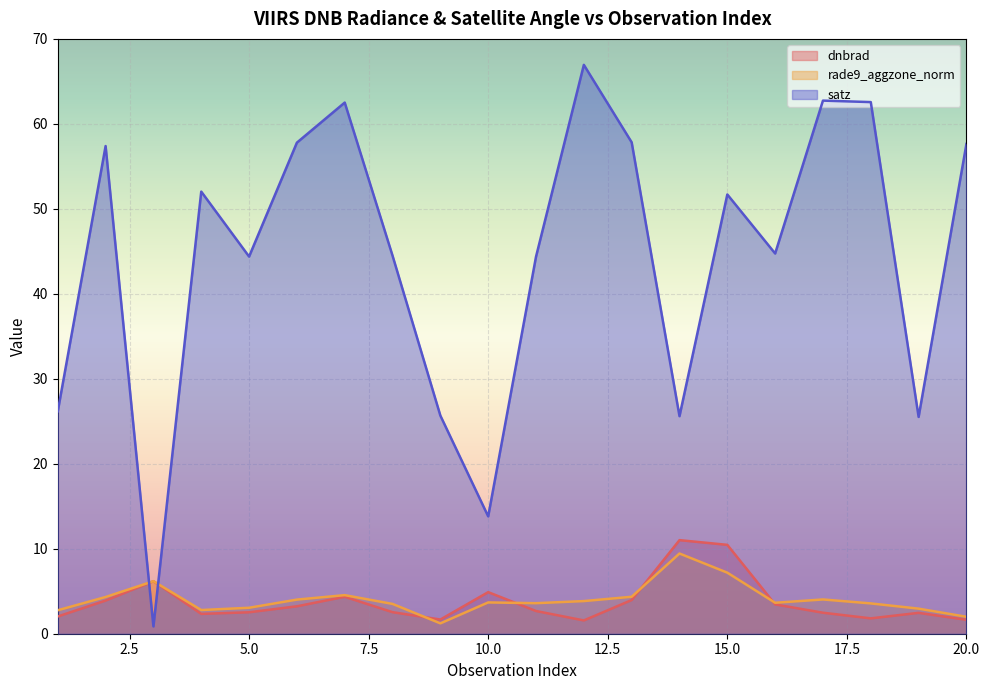

What is the total value across all series at 12?

72.3